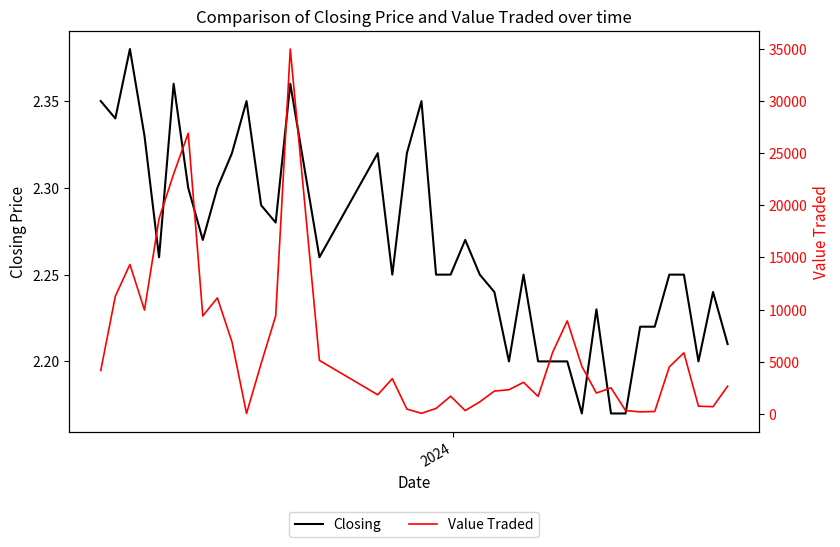

True or false: Value Traded and Closing cross at least once.

False